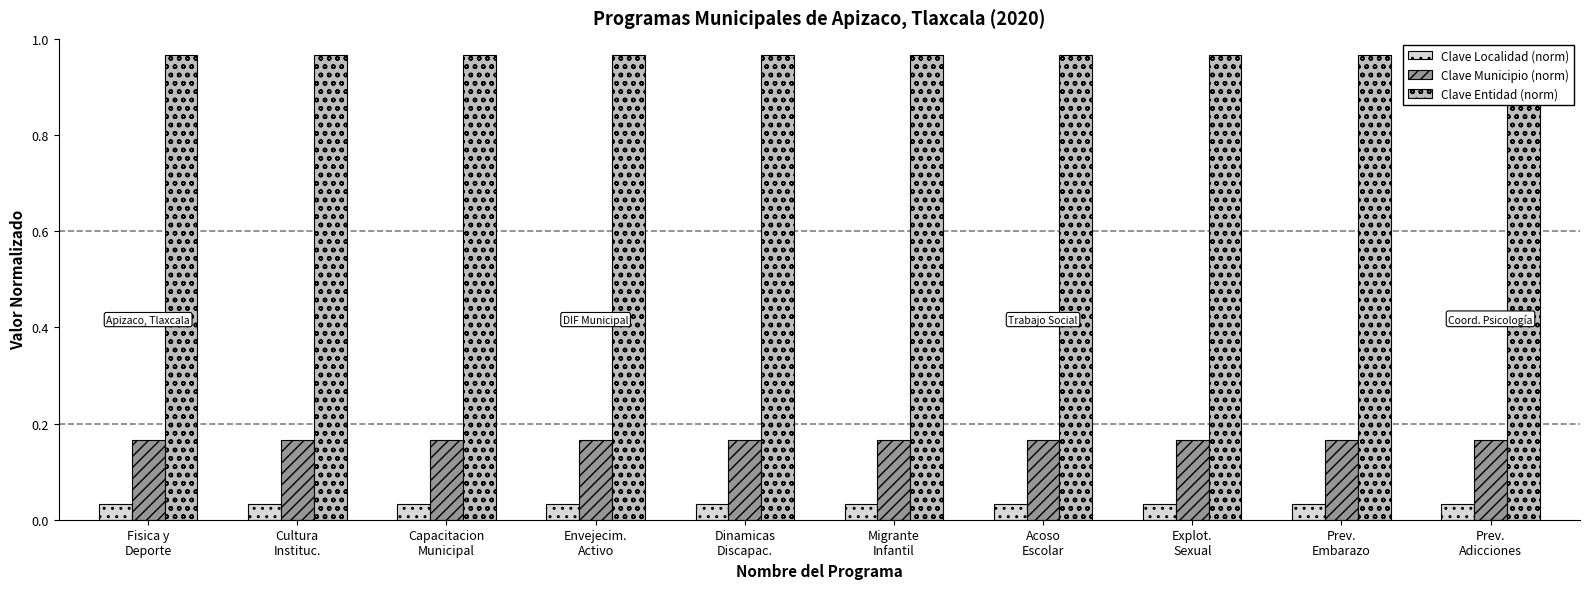

How many groups of bars are there?

10